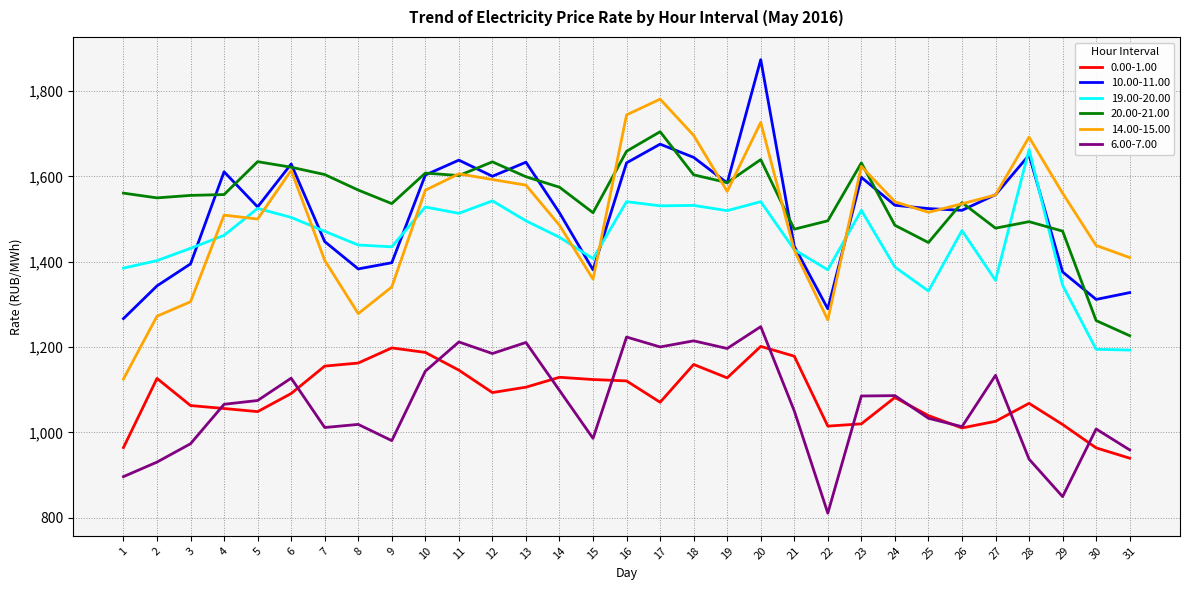

What is the approximate value of 20.00-21.00 at 14?

1574.8